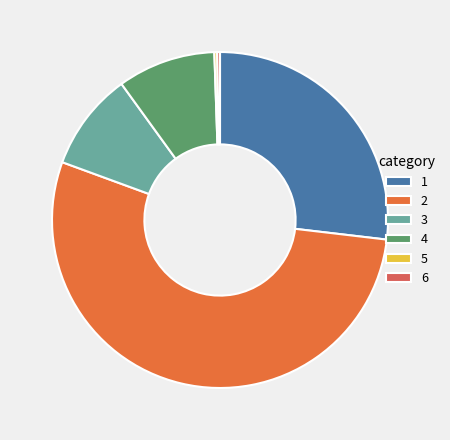

How many segments does this pie chart have?

6